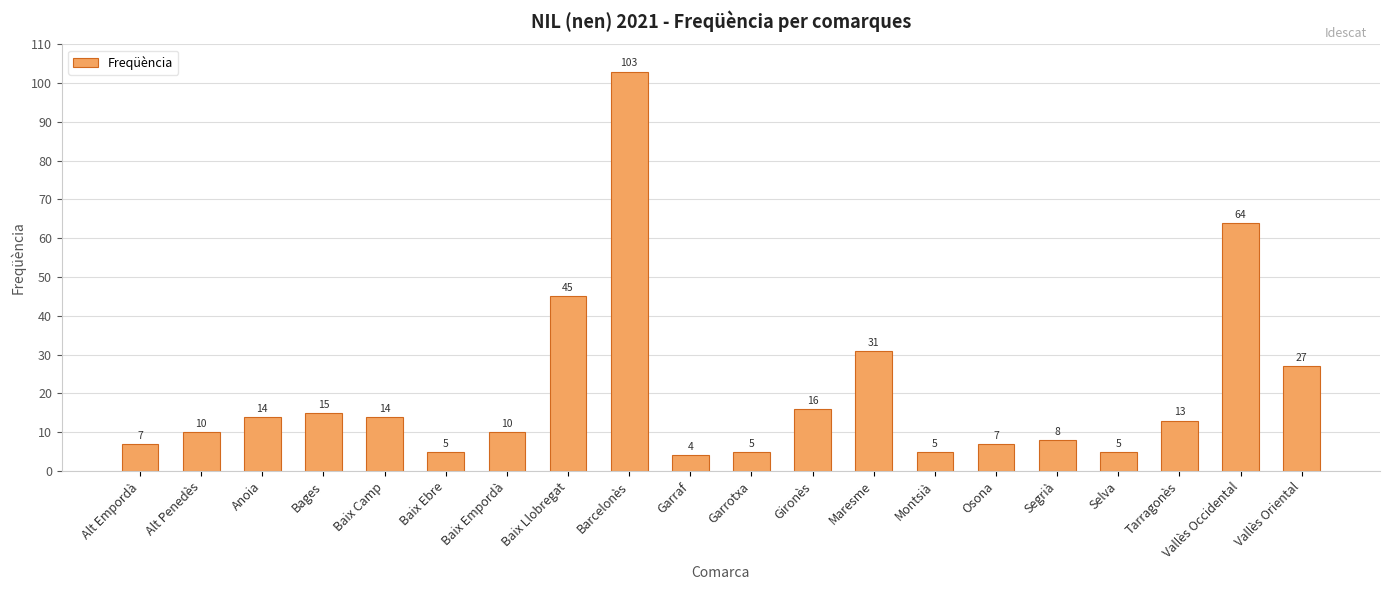

How many data points are less than 13?

10